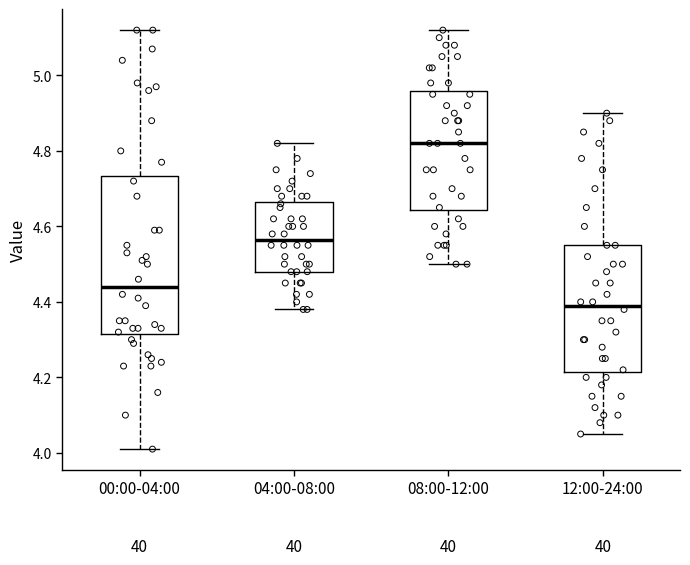

Comparing the boxes themselves (not the whiskers), which one is the tallest?

00:00-04:00